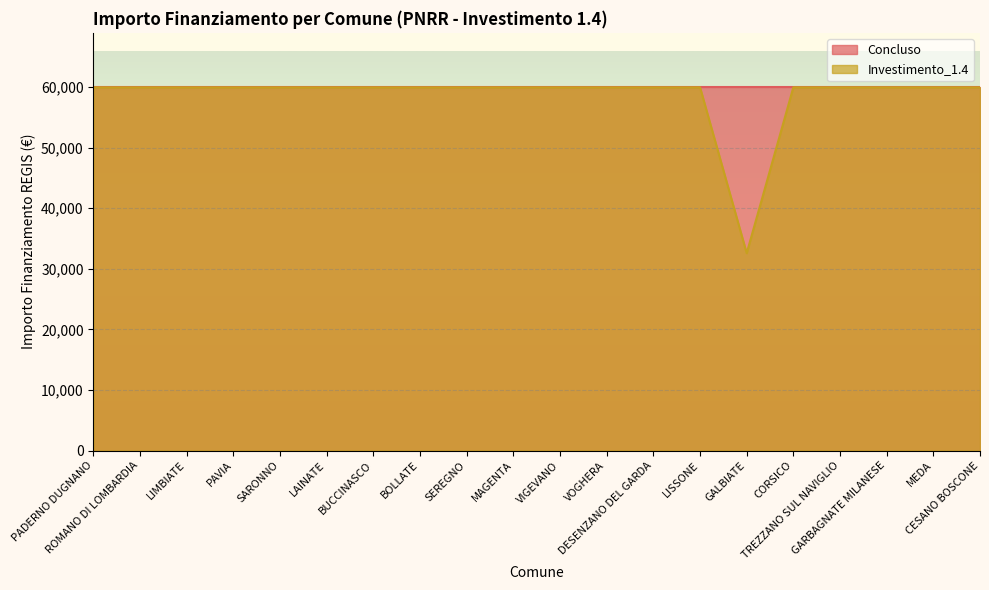

Reading right to left, extract all data points from this chart.

CESANO BOSCONE=59966	MEDA=59966	GARBAGNATE MILANESE=59966	TREZZANO SUL NAVIGLIO=59966	CORSICO=59966	GALBIATE=32589	LISSONE=59966	DESENZANO DEL GARDA=59966	VOGHERA=59966	VIGEVANO=59966	MAGENTA=59966	SEREGNO=59966	BOLLATE=59966	BUCCINASCO=59966	LAINATE=59966	SARONNO=59966	PAVIA=59966	LIMBIATE=59966	ROMANO DI LOMBARDIA=59966	PADERNO DUGNANO=59966